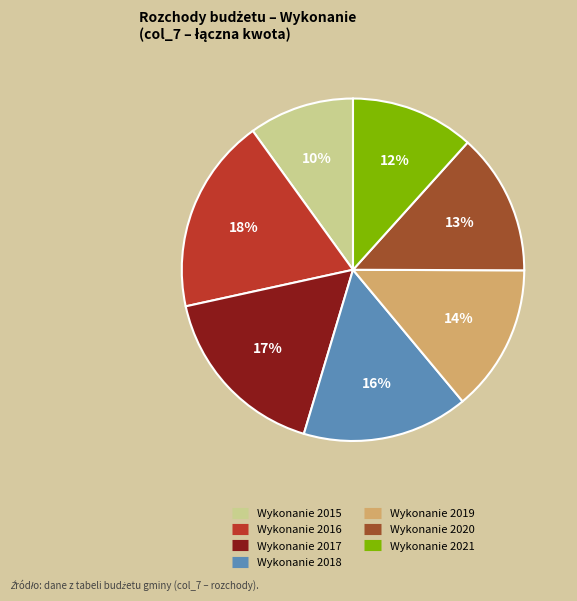

Which has a higher value, Wykonanie 2018 or Wykonanie 2016?

Wykonanie 2016